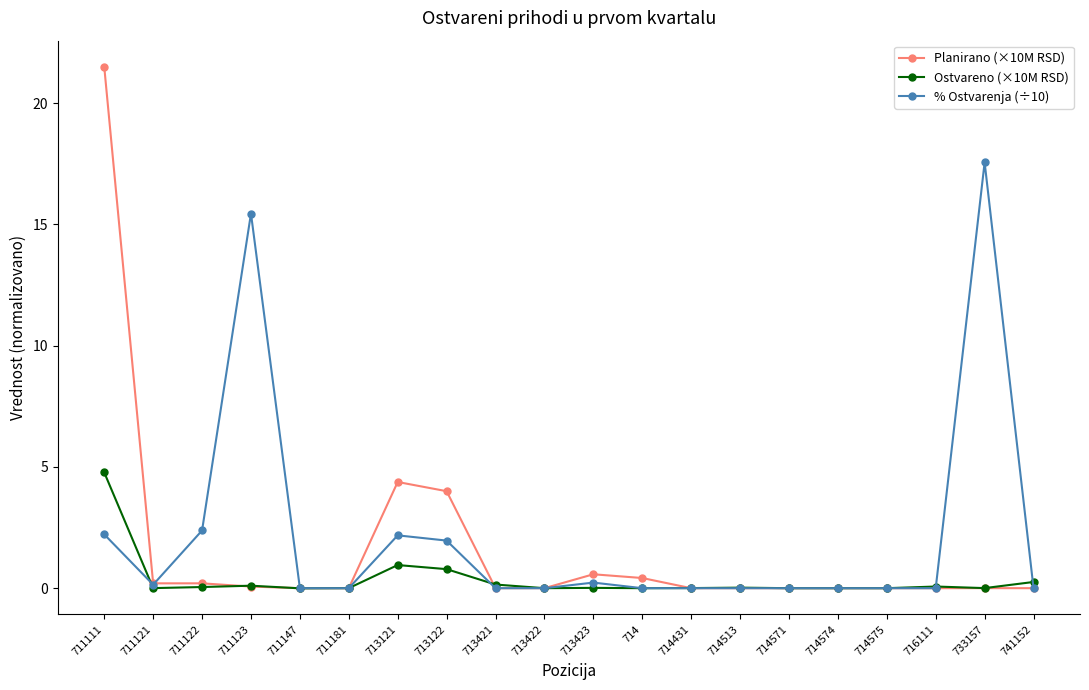

In Ostvareno (×10M RSD), how many points are higher than both neighbors (excluding endpoints)?

5